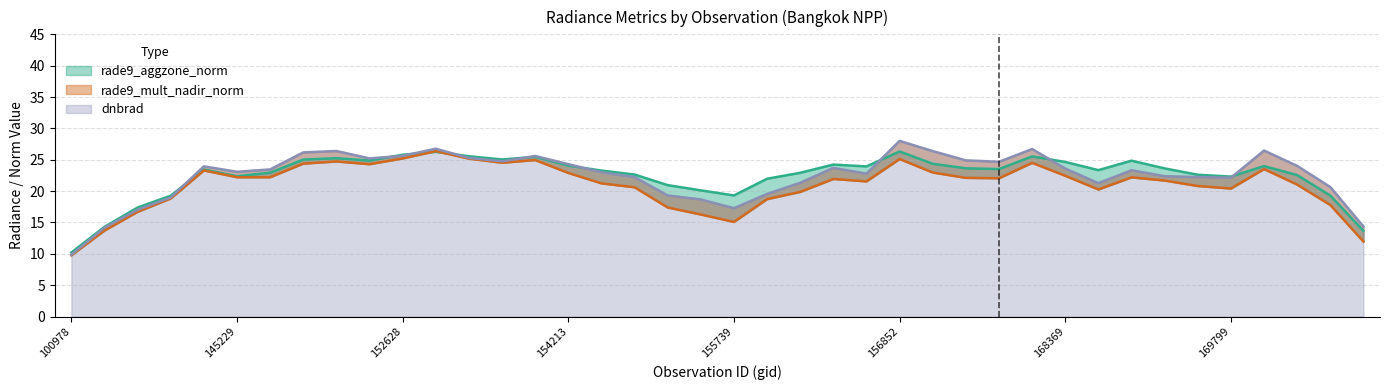

What is the sum of the dnbrad values at 102352 and 169981?

38.0